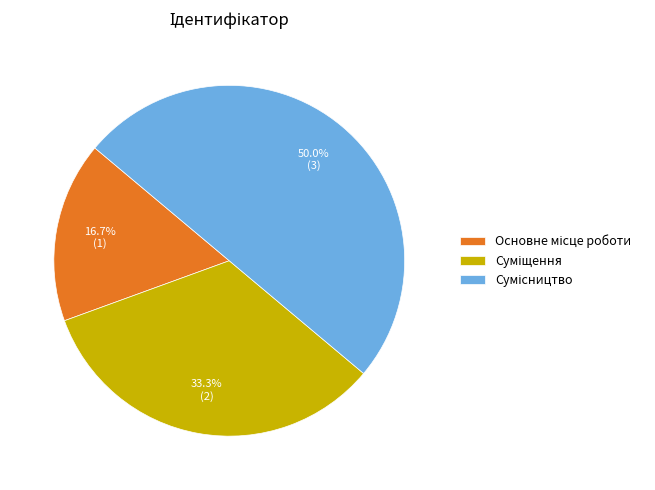

Do Основне місце роботи and Суміщення together represent more than half of the pie?

No